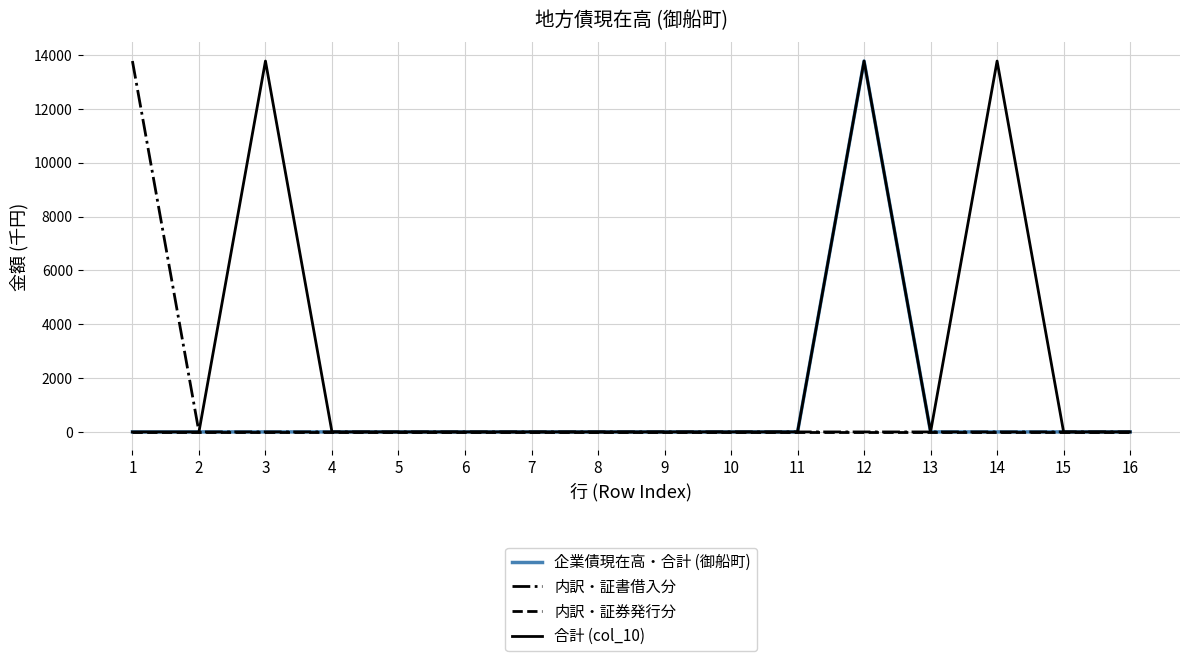

Which series changed the most between 5 and 14?

合計 (col_10)